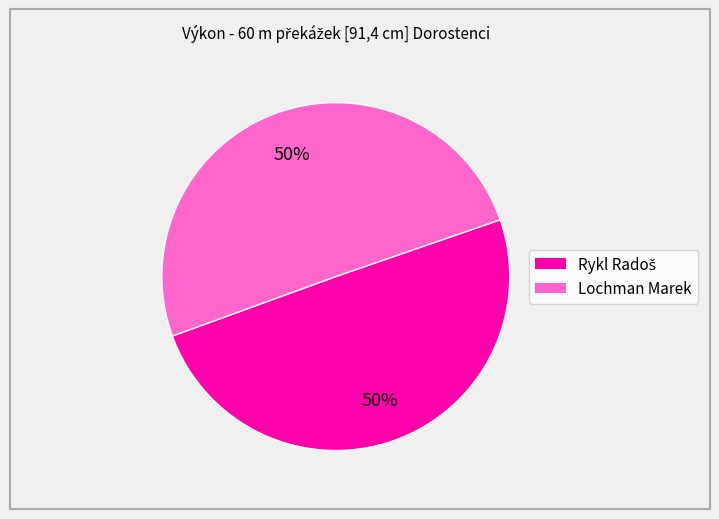

To the nearest percent, what is the average slice percentage?

50%